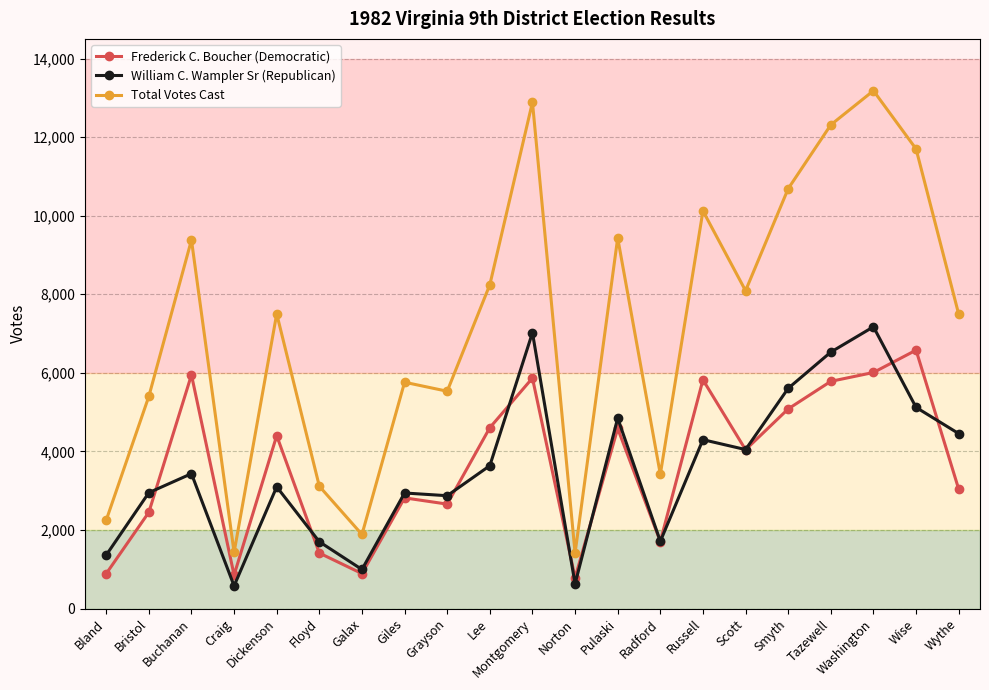

How many data points in William C. Wampler Sr (Republican) are less than 3434?

10